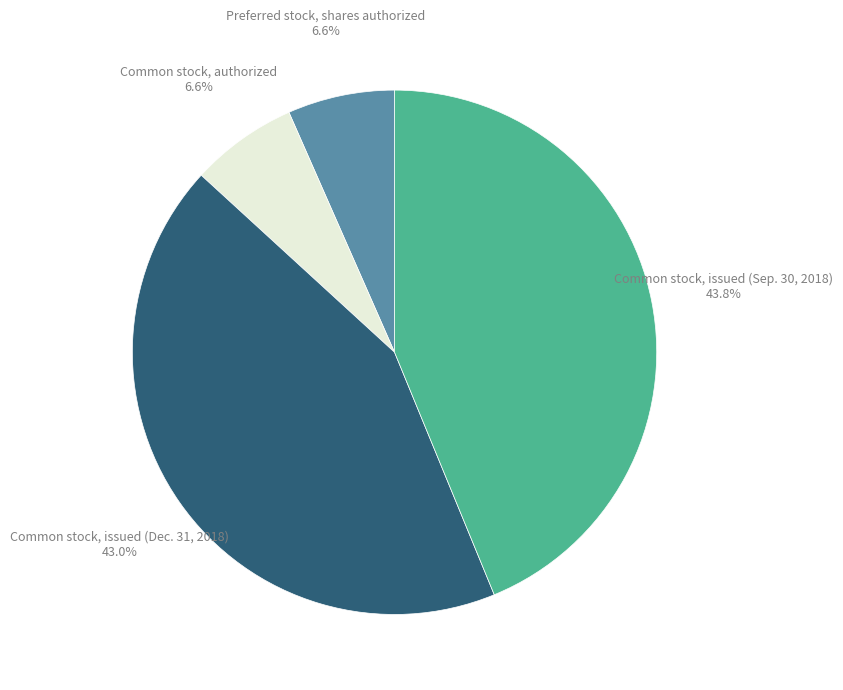

Is there any slice that represents more than half of the pie?

No